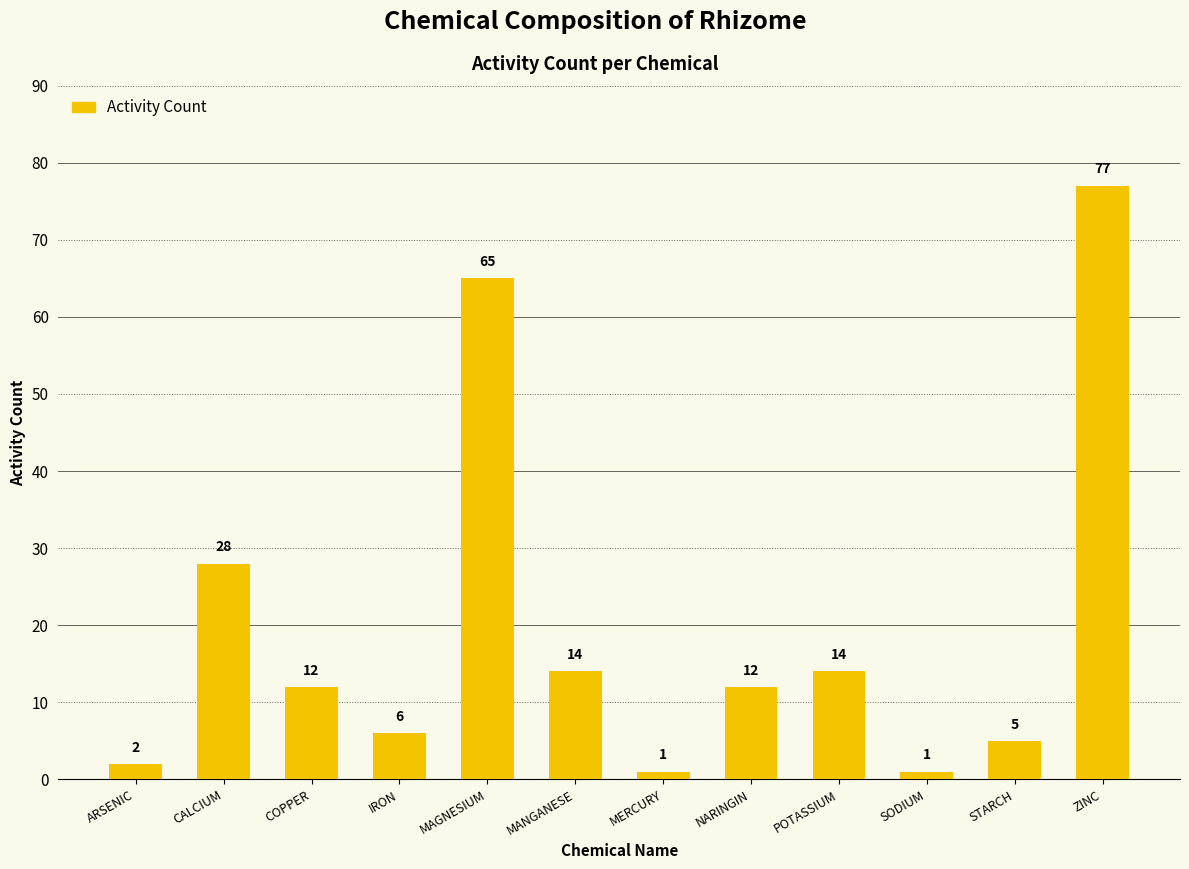

What position from the left is ZINC?

12